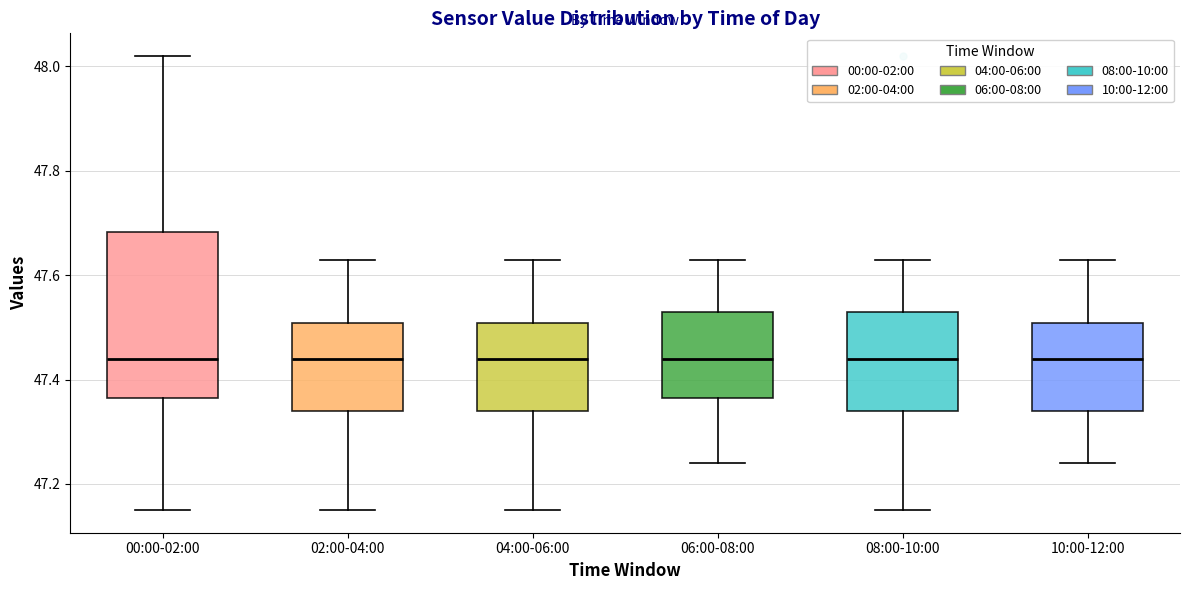

Reading left to right, transcribe this box plot: for each box, give where its median line is, the range the box spans, and where its two whiskers end, as read against the y-axis. The values are not printed on the chart, so give them approximately, as read against the axis.

00:00-02:00: median 47.44, box 47.36 to 47.68, whiskers 47.16 to 48.02
02:00-04:00: median 47.44, box 47.34 to 47.50, whiskers 47.16 to 47.64
04:00-06:00: median 47.44, box 47.34 to 47.50, whiskers 47.16 to 47.64
06:00-08:00: median 47.44, box 47.36 to 47.54, whiskers 47.24 to 47.64
08:00-10:00: median 47.44, box 47.34 to 47.54, whiskers 47.16 to 47.64
10:00-12:00: median 47.44, box 47.34 to 47.50, whiskers 47.24 to 47.64